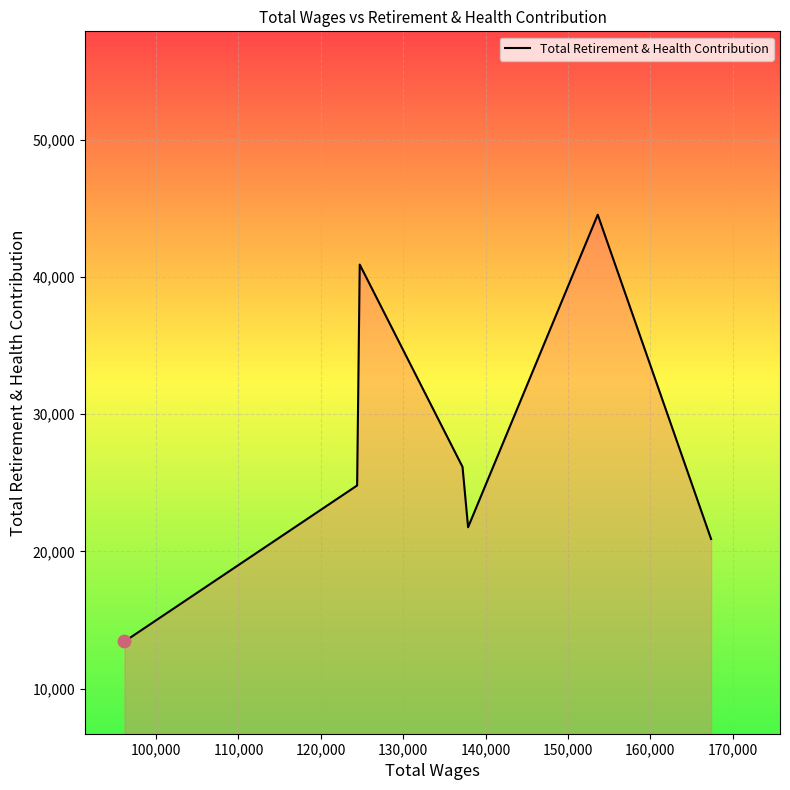

How many interior local valleys (lower than both neighbors) does the data have?

1